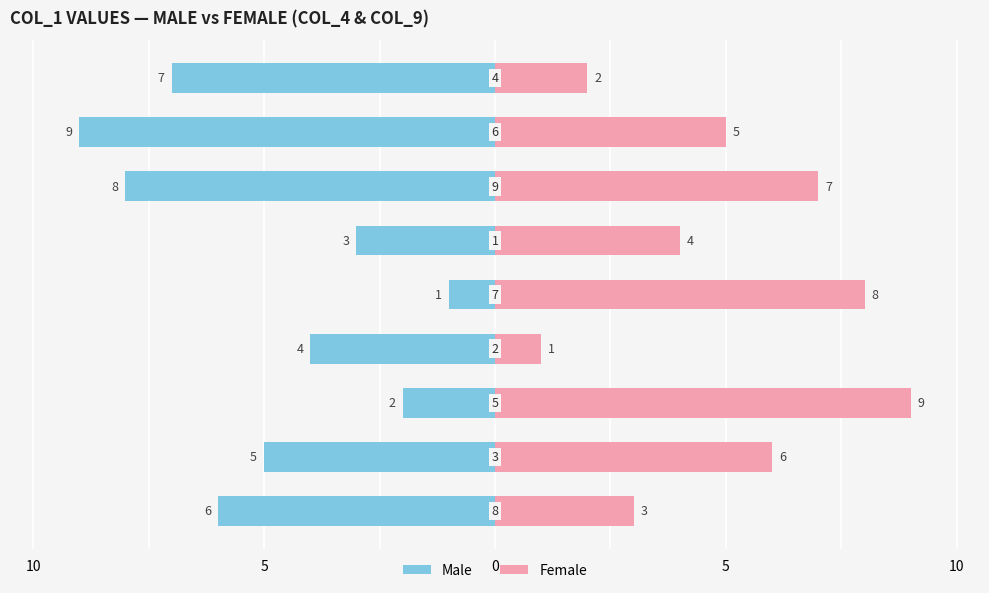

How many groups of bars are there?

9